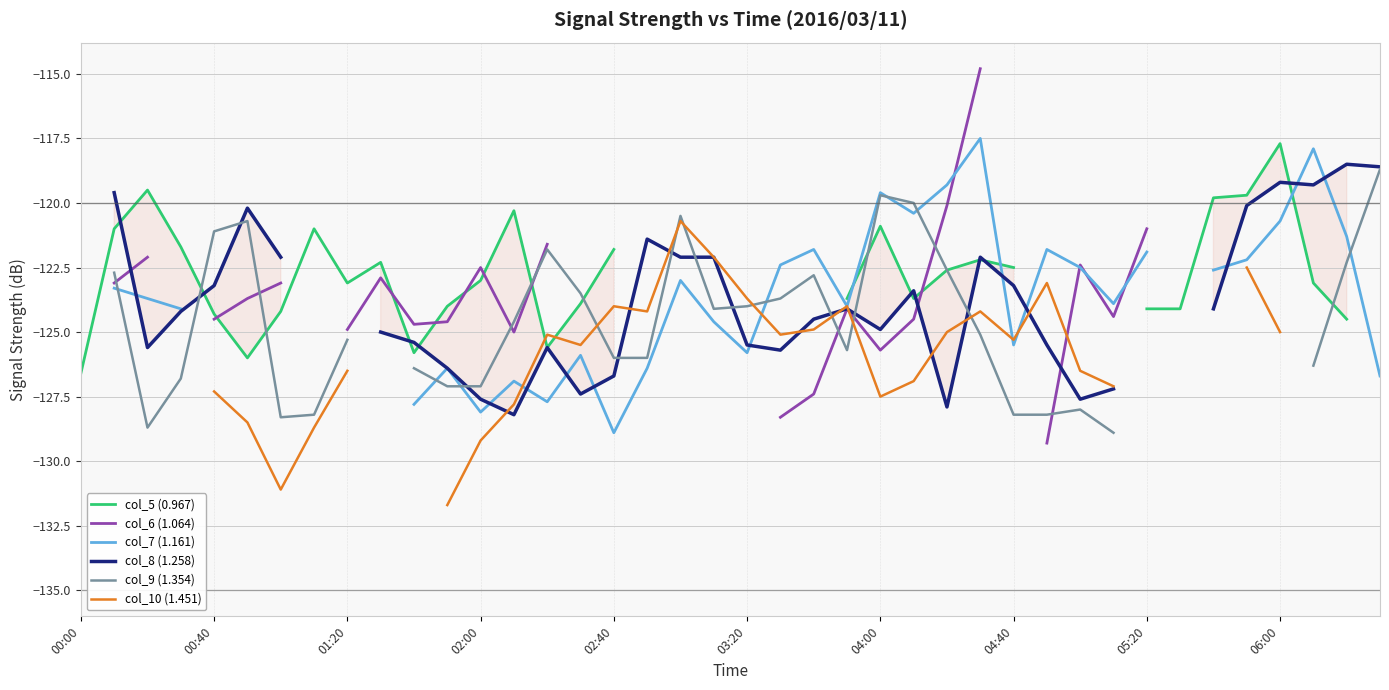

How many data points does each series have?

40